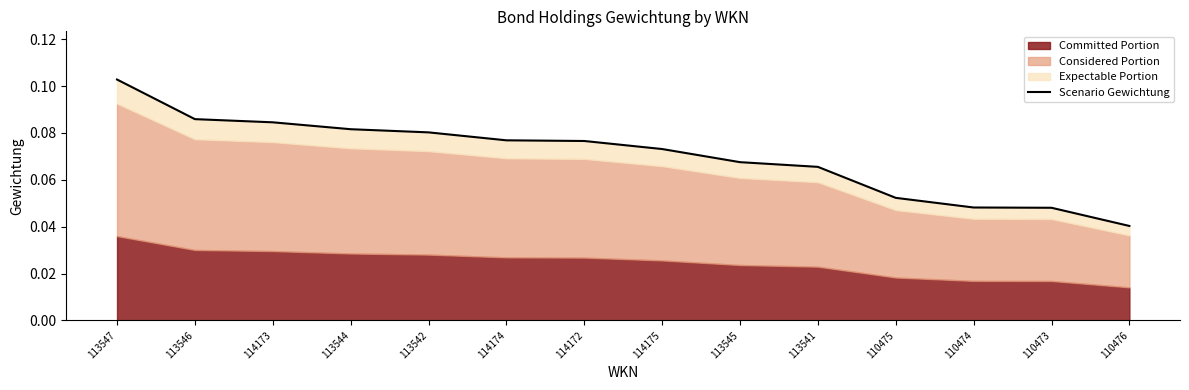

List the labels in order of value, largest first.

113547, 113546, 114173, 113544, 113542, 114174, 114172, 114175, 113545, 113541, 110475, 110474, 110473, 110476